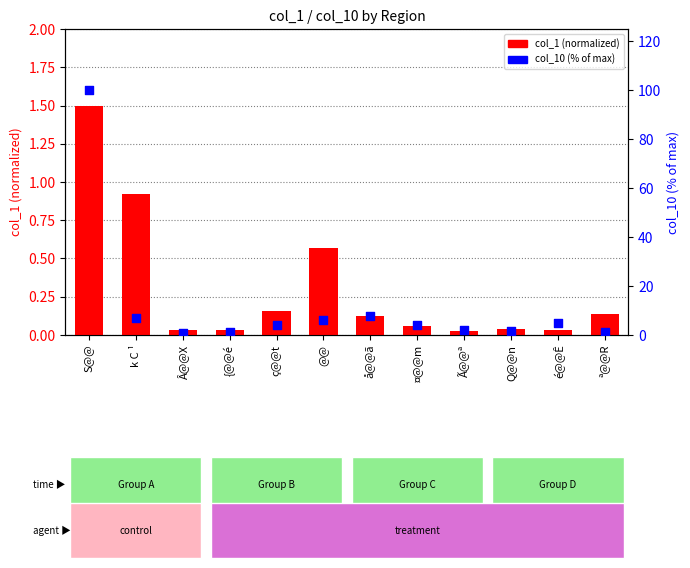

Is the value of col_10 (% of max) at Ã@@ª greater than the value of col_1 (normalized) at å@@ã?

Yes